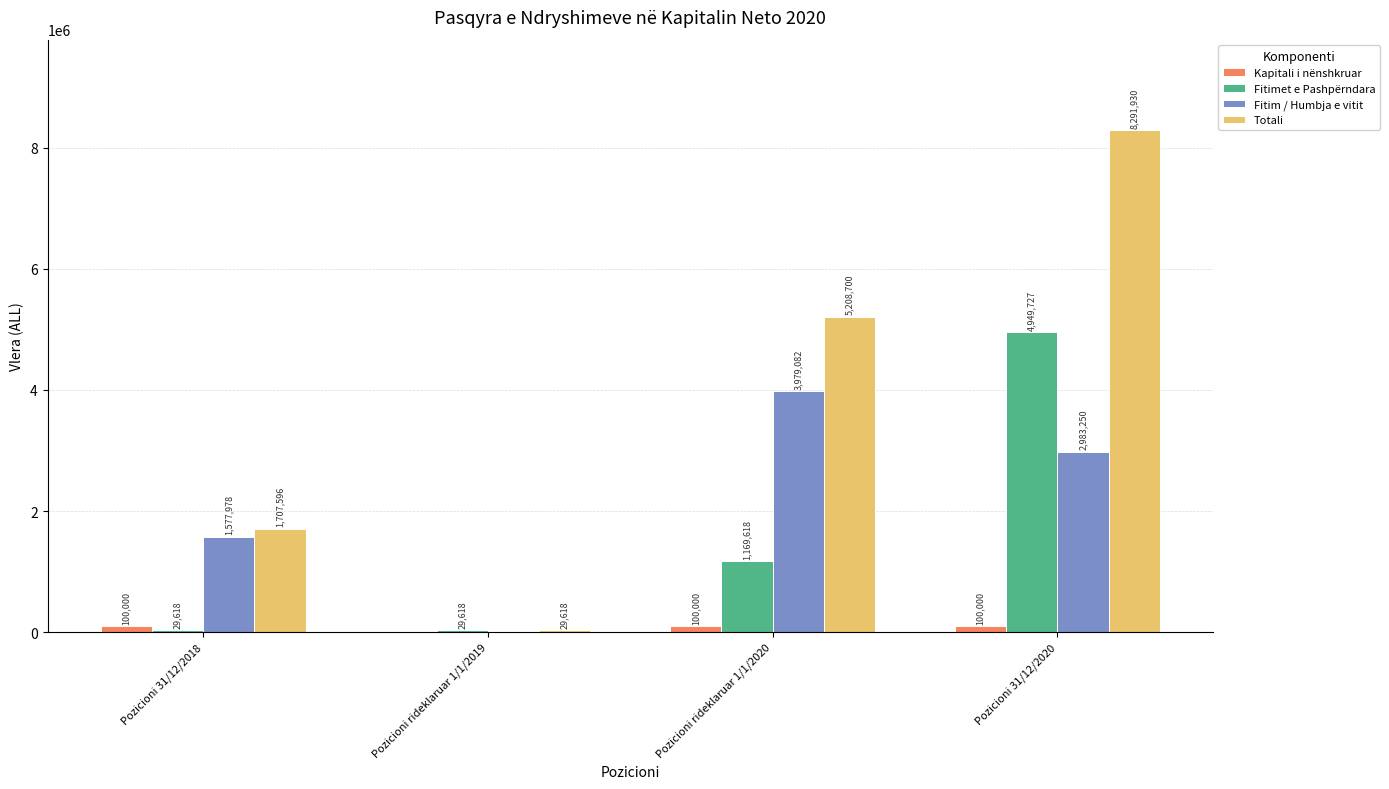

Read the Fitimet e Pashpërndara value at Pozicioni 31/12/2020, to the nearest 50.

4949750